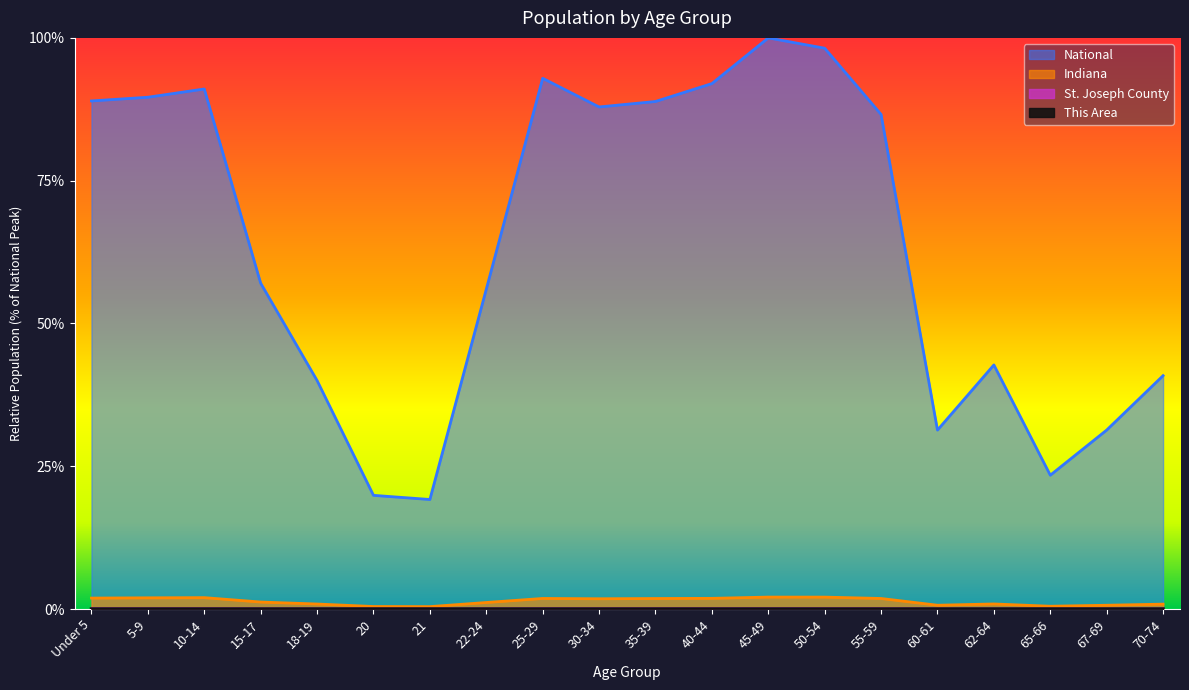

Rank the categories by This Area value from highest to lowest.

5-9, Under 5, 10-14, 30-34, 25-29, 45-49, 35-39, 40-44, 50-54, 55-59, 22-24, 15-17, 18-19, 62-64, 70-74, 60-61, 21, 20, 67-69, 65-66